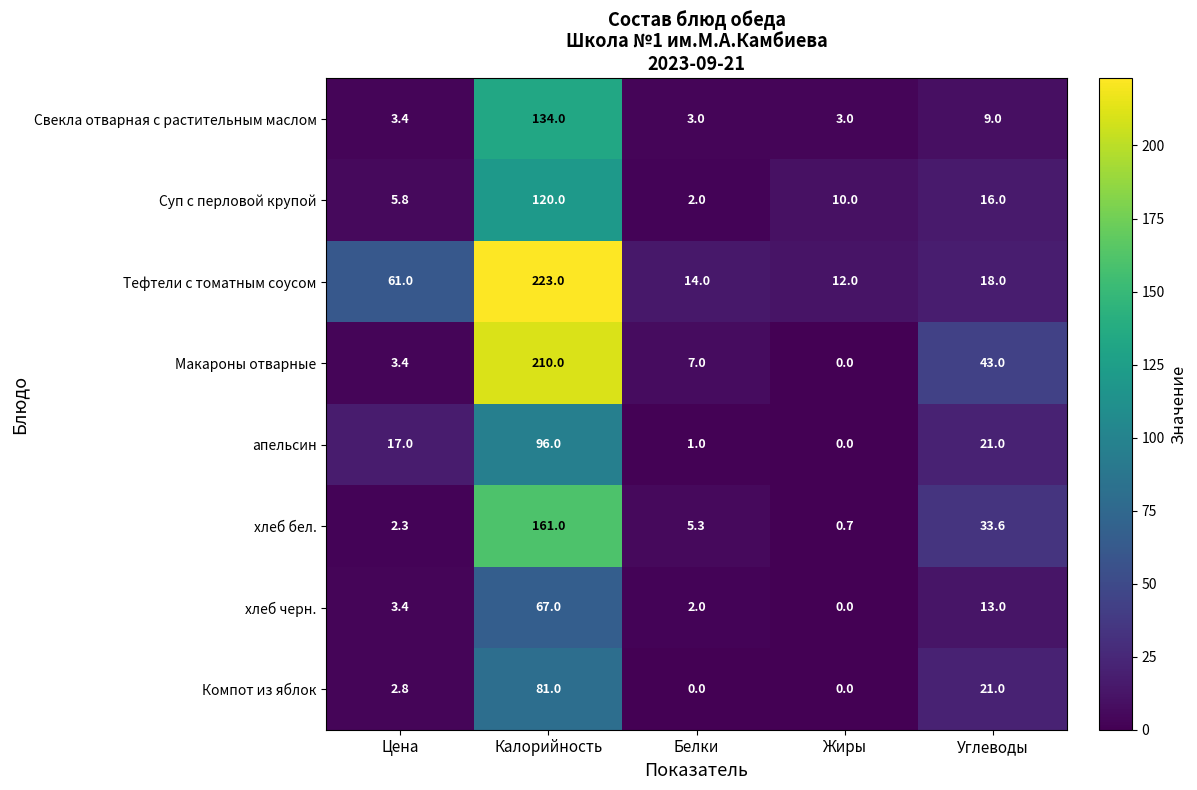

List the series in order of their peak value, highest first.

Тефтели с томатным соусом, Макароны отварные, хлеб бел., Свекла отварная с растительным маслом, Суп с перловой крупой, апельсин, Компот из яблок, хлеб черн.